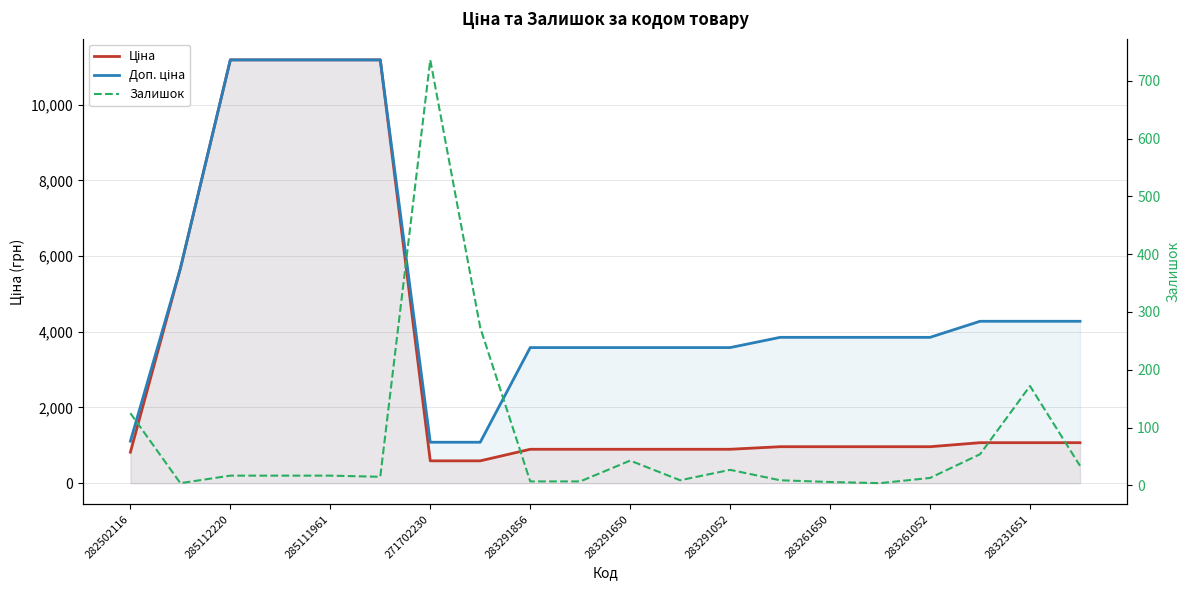

What is the value of the Залишок point at the 7th from the left?

736.0